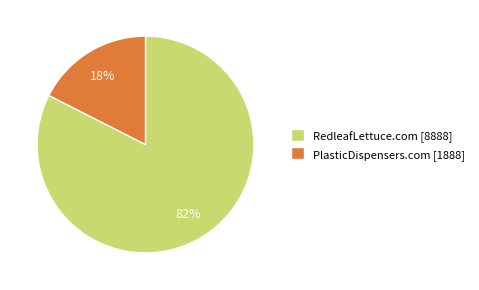

How many segments does this pie chart have?

2